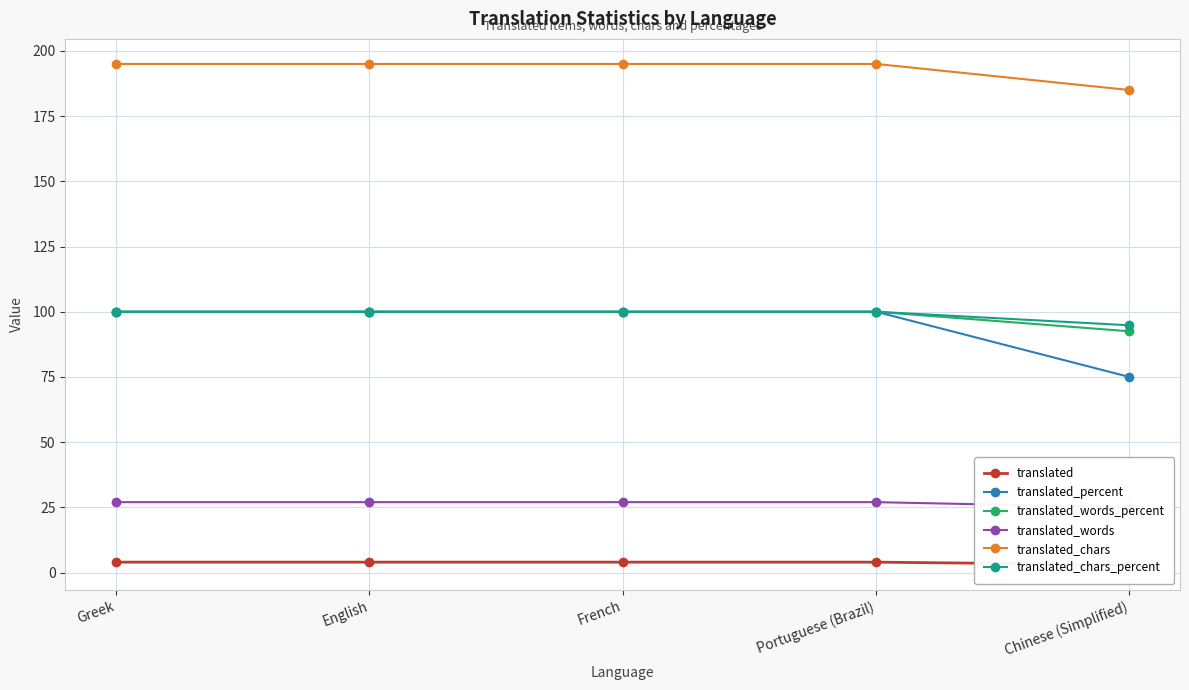

What is the label of the 1st point from the right?

Chinese (Simplified)